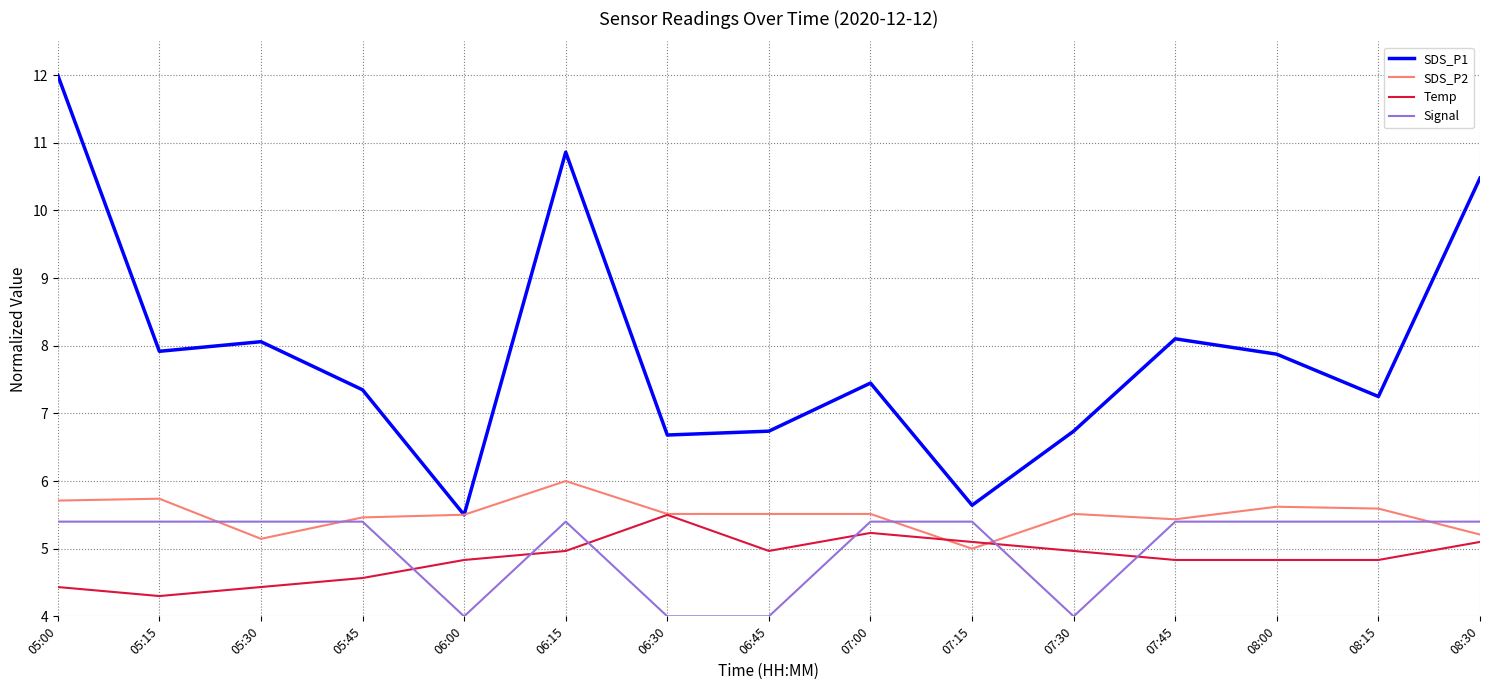

Is it true that Temp equals 4.4 at 05:00?

True